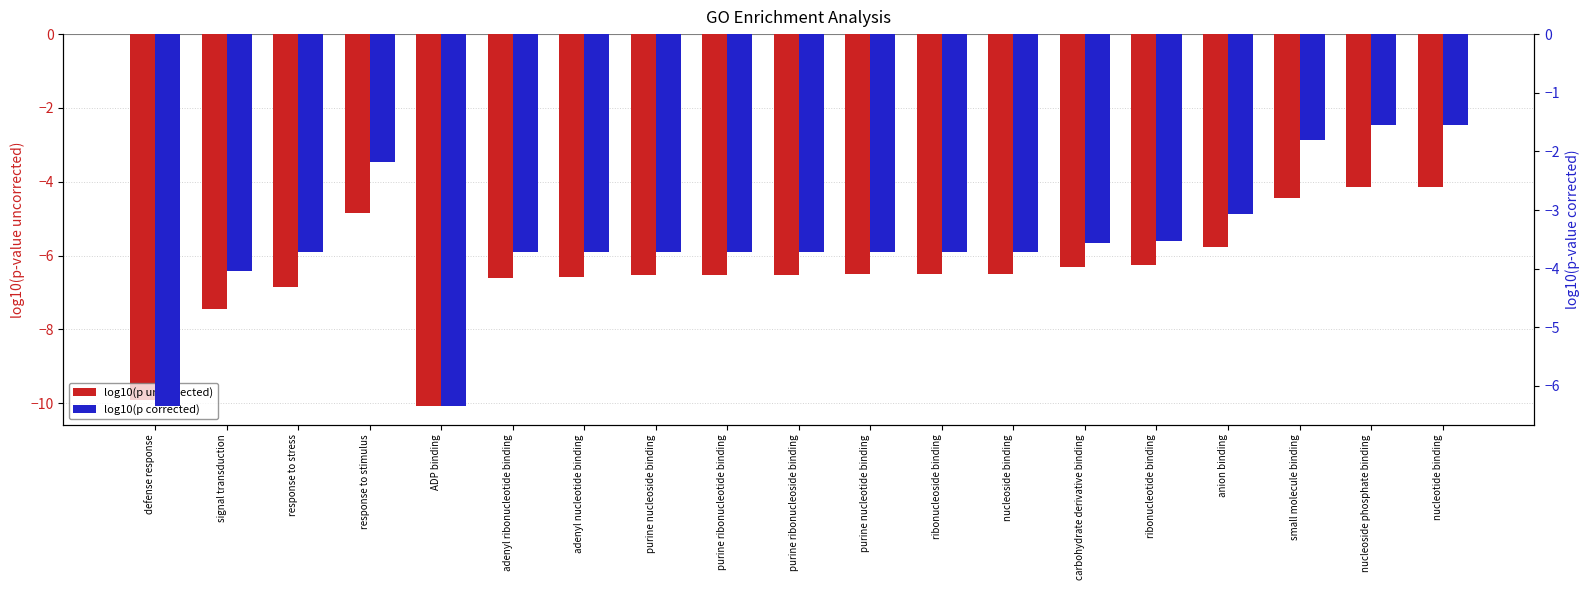

What position from the right is ribonucleoside binding?

8